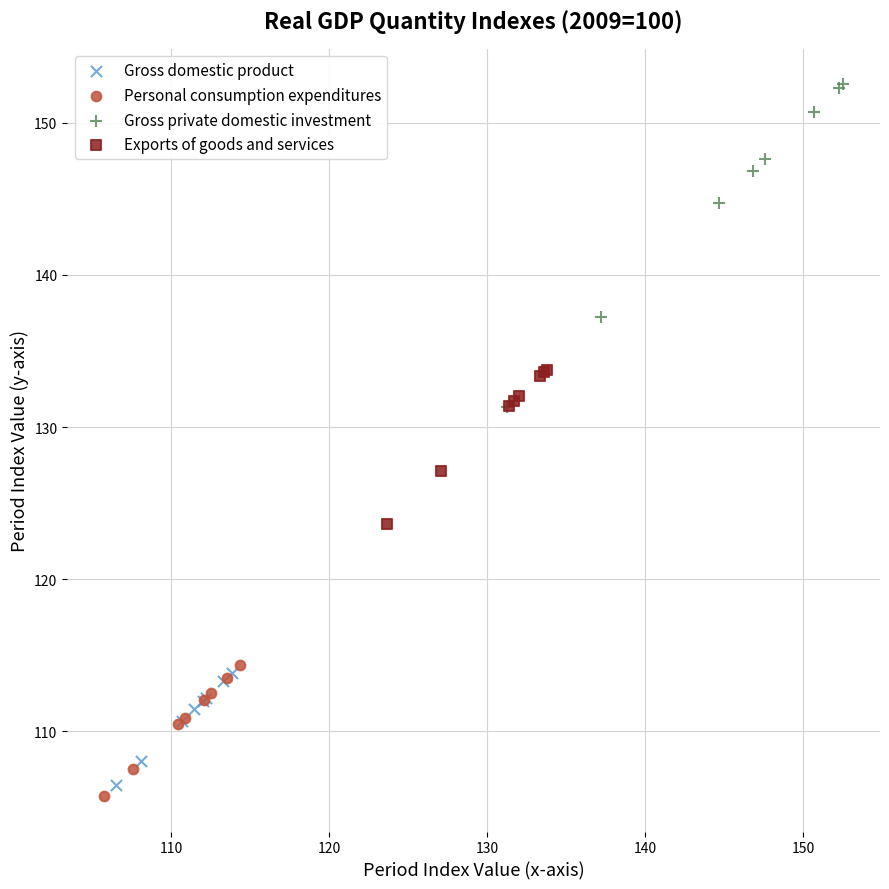

Which series has the widest spread of Y values?

Gross private domestic investment